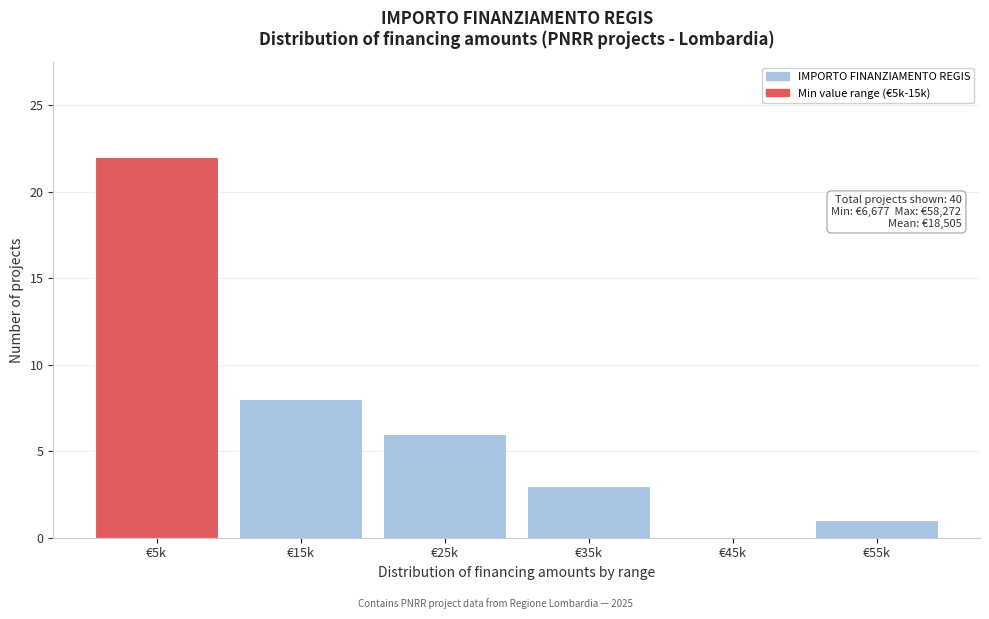

Reading left to right, transcribe all the data shown in this chart.

€5k=22	€15k=8	€25k=6	€35k=3	€45k=0	€55k=1